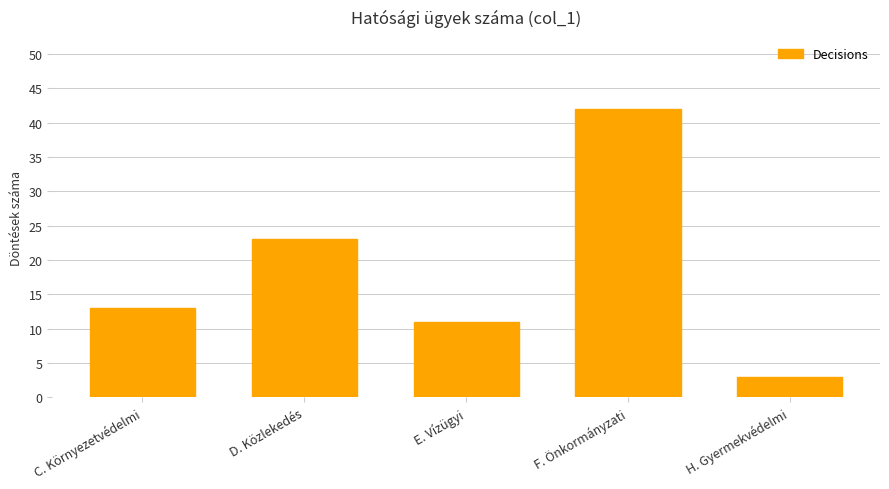

Between F. Önkormányzati and H. Gyermekvédelmi, which is larger?

F. Önkormányzati